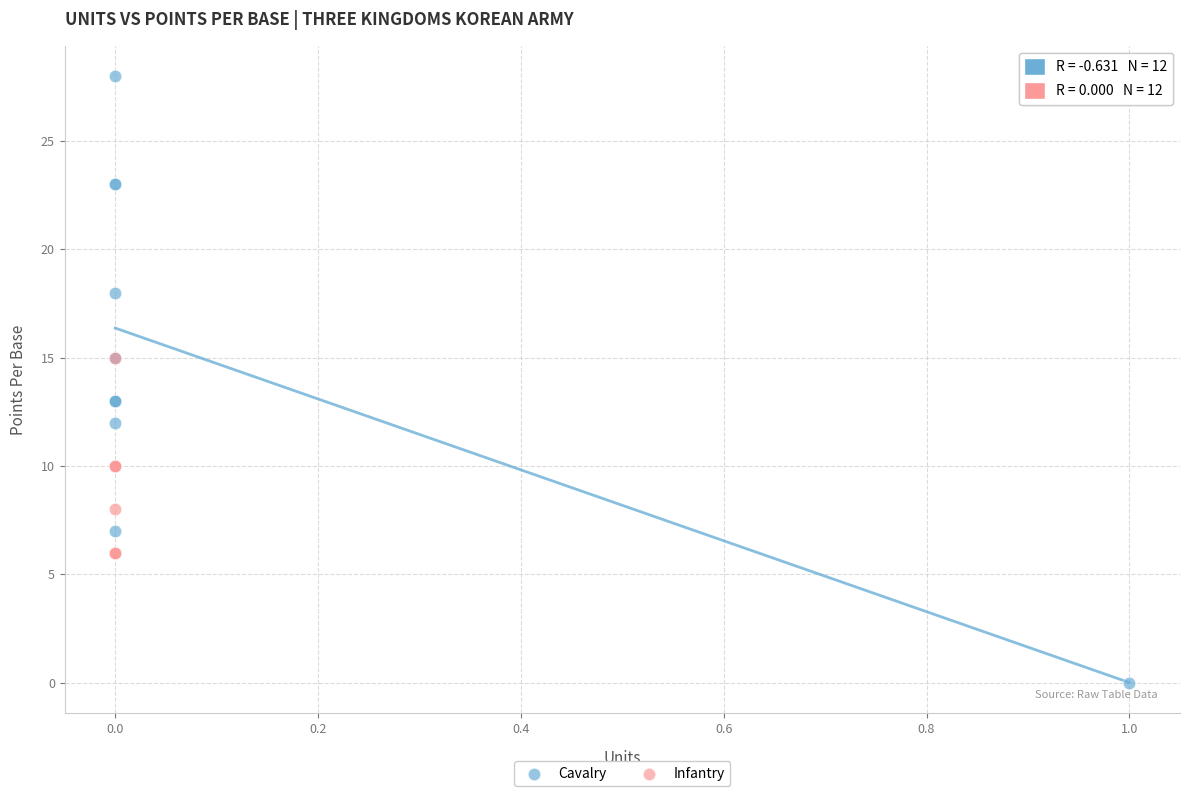

Which series has the widest spread of Y values?

Cavalry